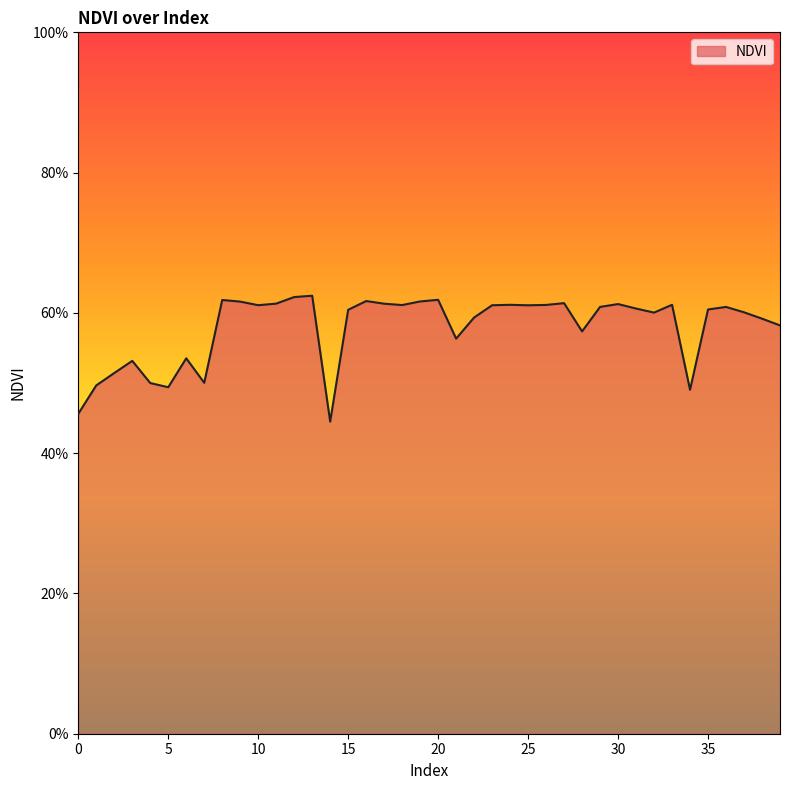

What is the smallest value displayed?

0.4